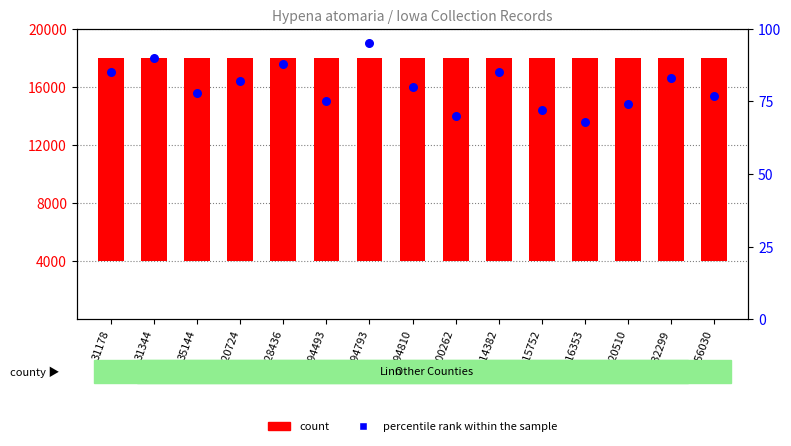

Which has a higher value, 232299 or 128436?

128436